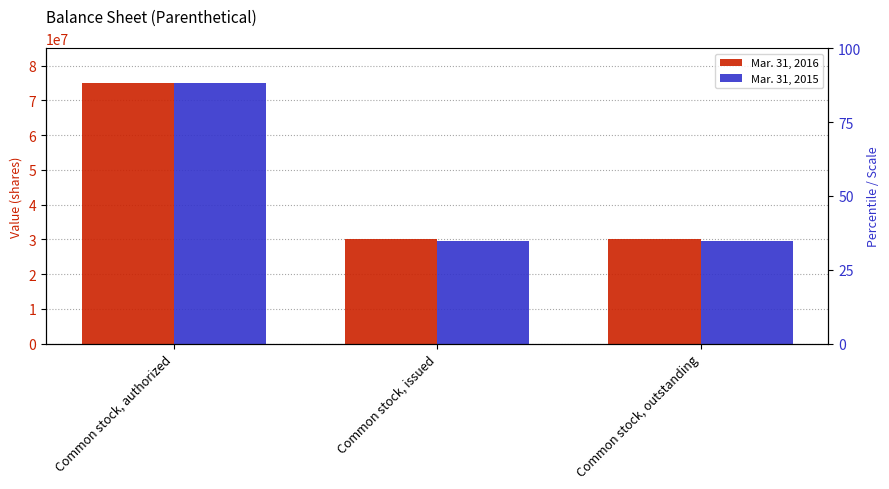

Which label corresponds to the largest value in the chart?

Common stock, authorized